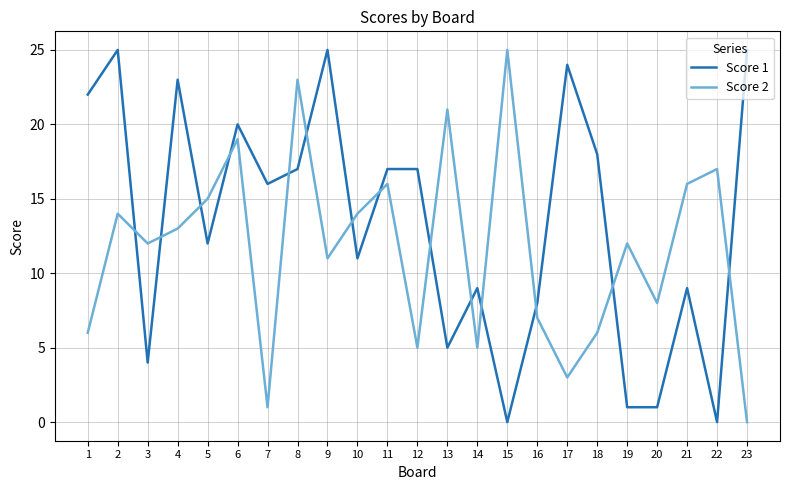

Reading left to right, extract all data points from this chart.

Score 1: 22	25	4	23	12	20	16	17	25	11	17	17	5	9	0	8	24	18	1	1	9	0	25
Score 2: 6	14	12	13	15	19	1	23	11	14	16	5	21	5	25	7	3	6	12	8	16	17	0